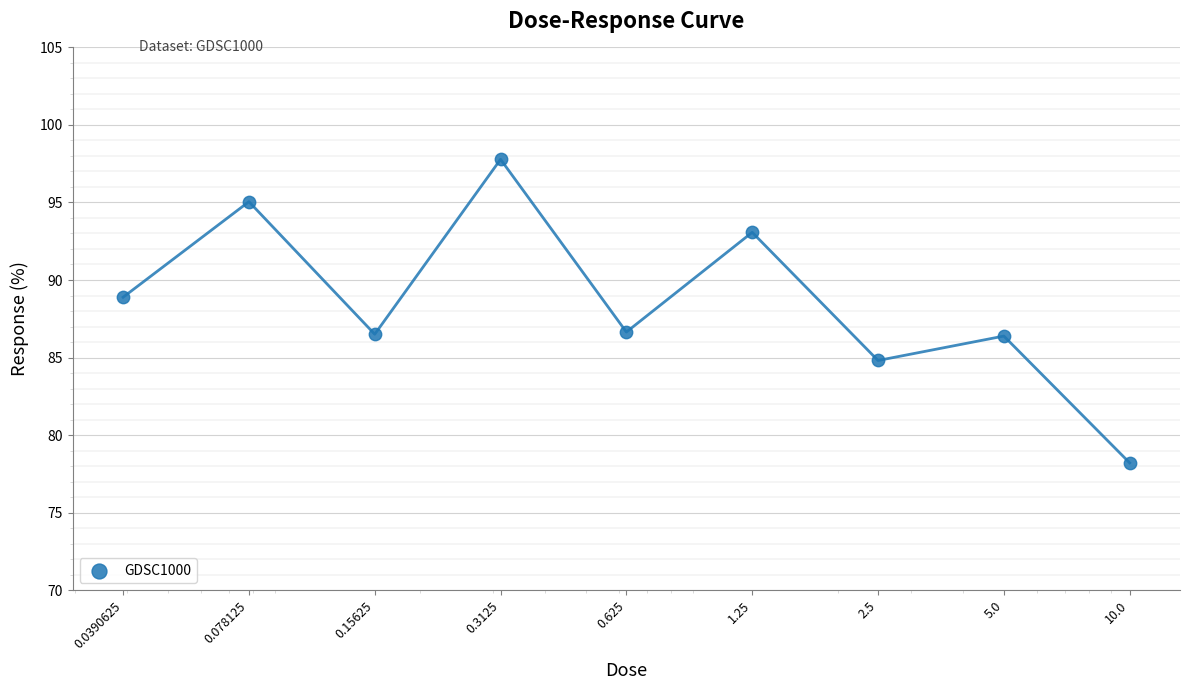

Approximately how many times larger is the value at 5.0 compared to 0.15625?

1.0